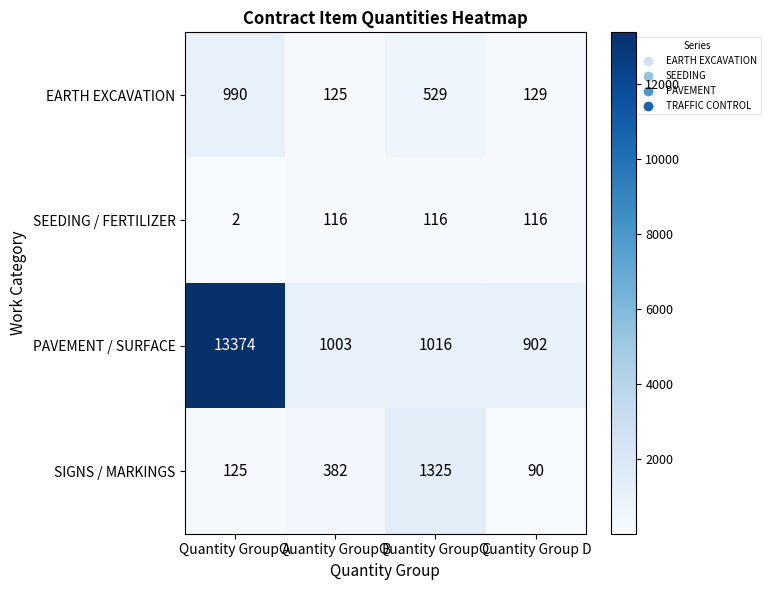

At which category is the sum across all series the highest?

Quantity Group A